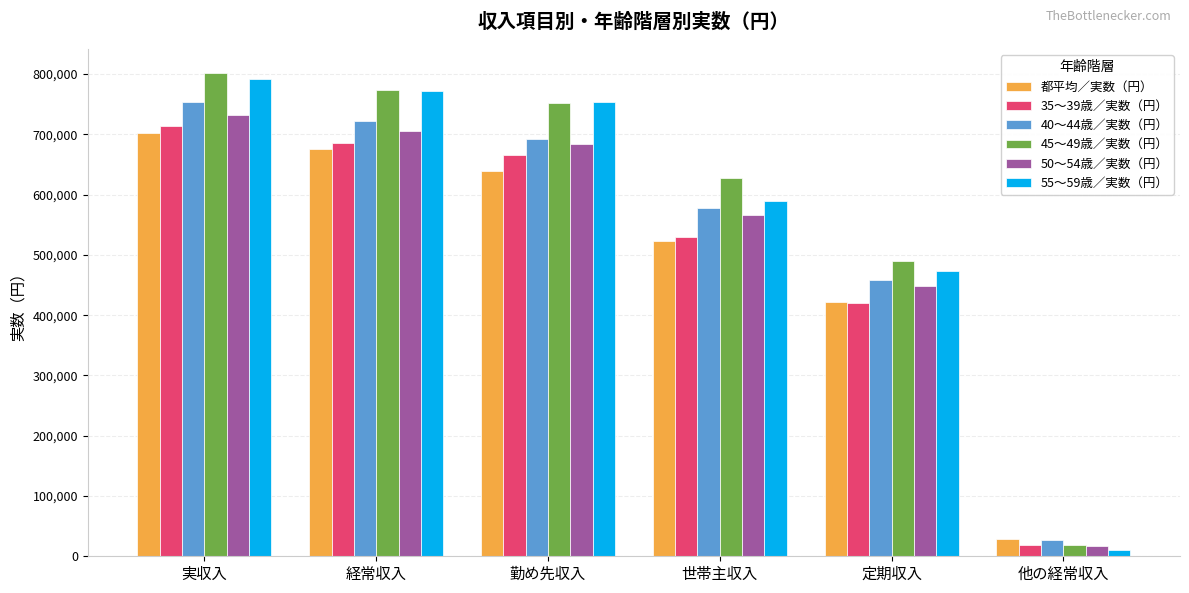

What position from the left is 実収入?

1